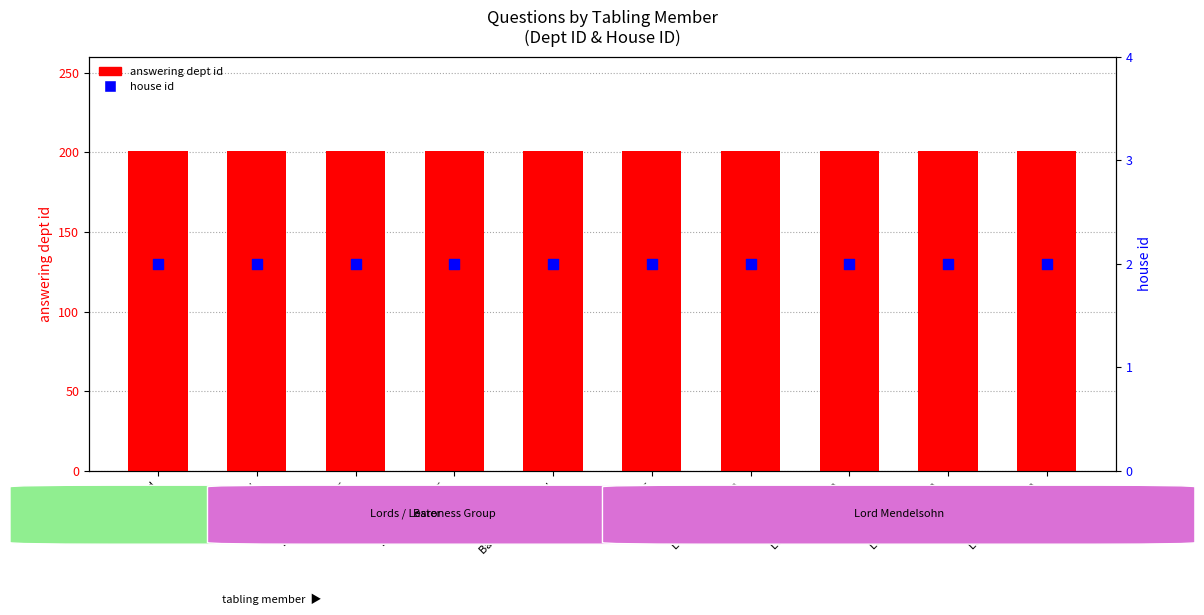

At which category is the sum across all series the highest?

Lord Bird